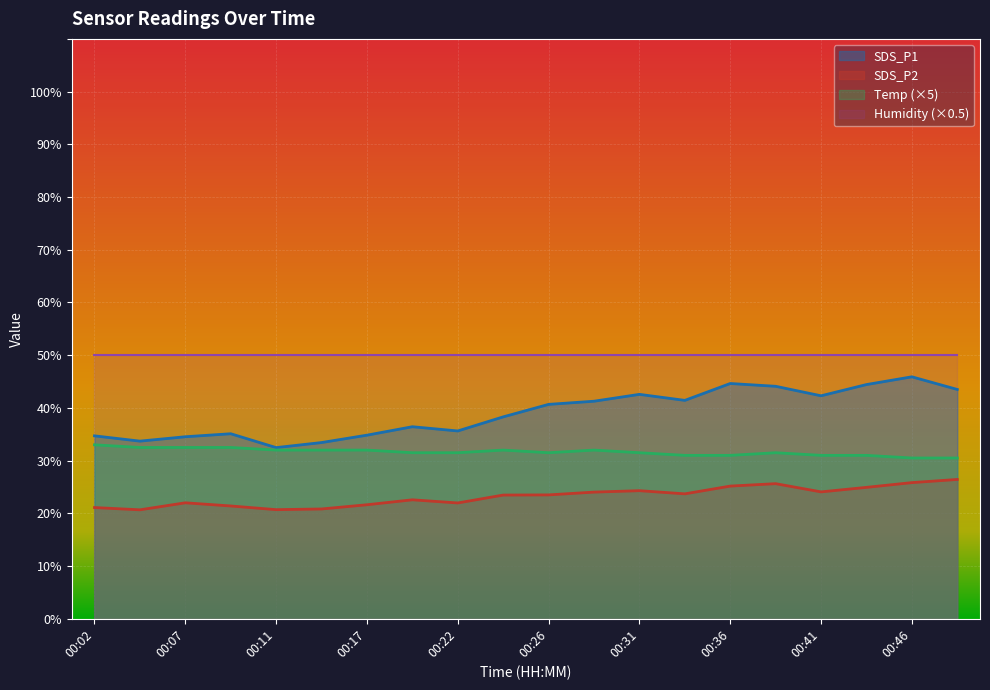

Does the chart display data point markers on the line(s)?

No